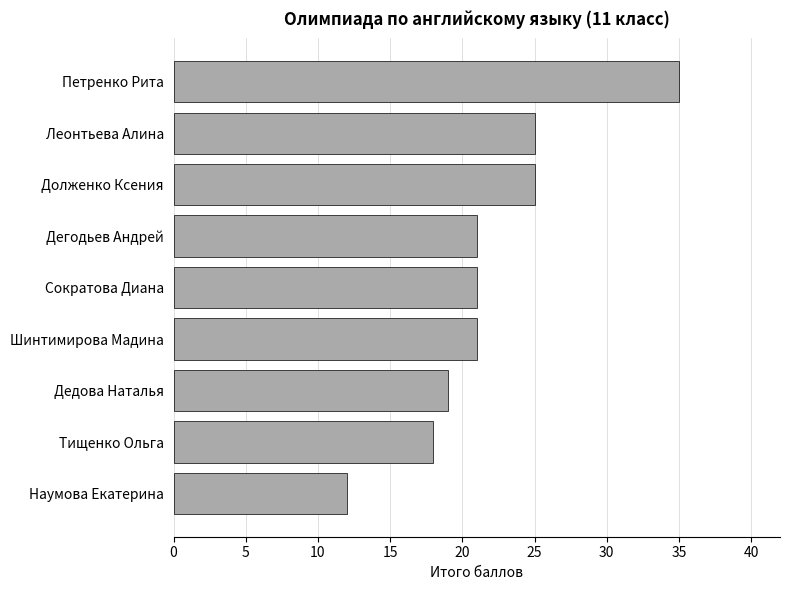

How many series are shown in this chart?

1